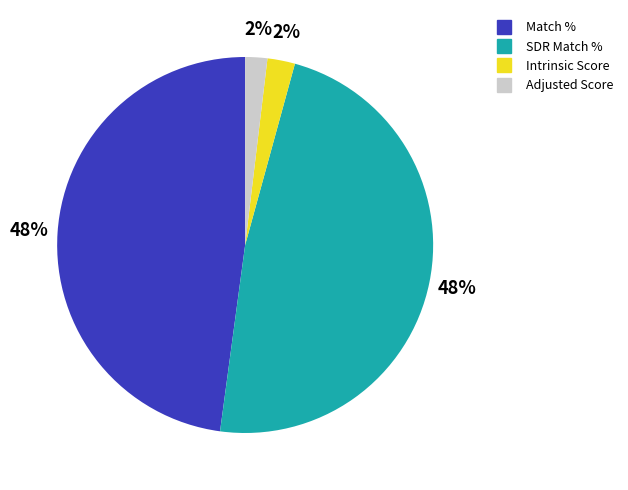

To the nearest percent, what portion does Match % represent?

48%